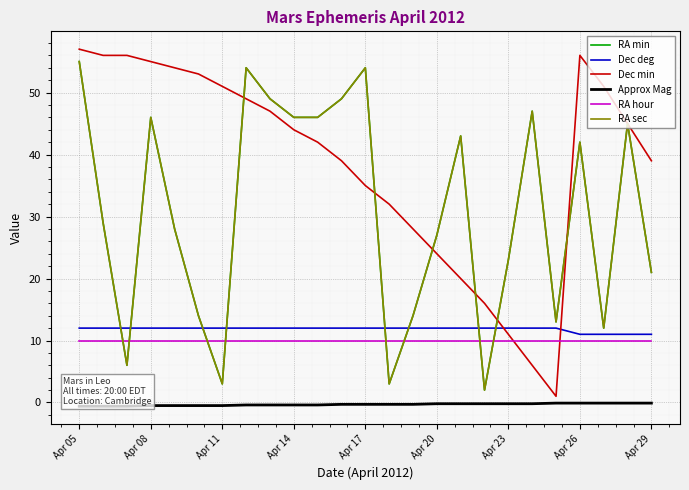

Which category has the lowest value in the Approx Mag series?

Apr 05